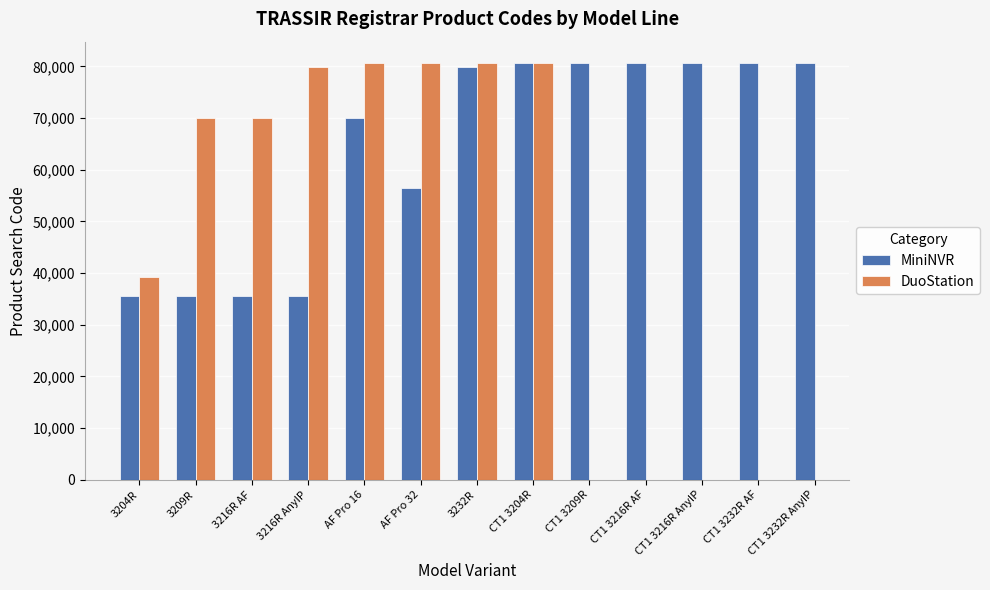

True or false: MiniNVR has a value of 80755.0 at CT1 3232R AF.

True